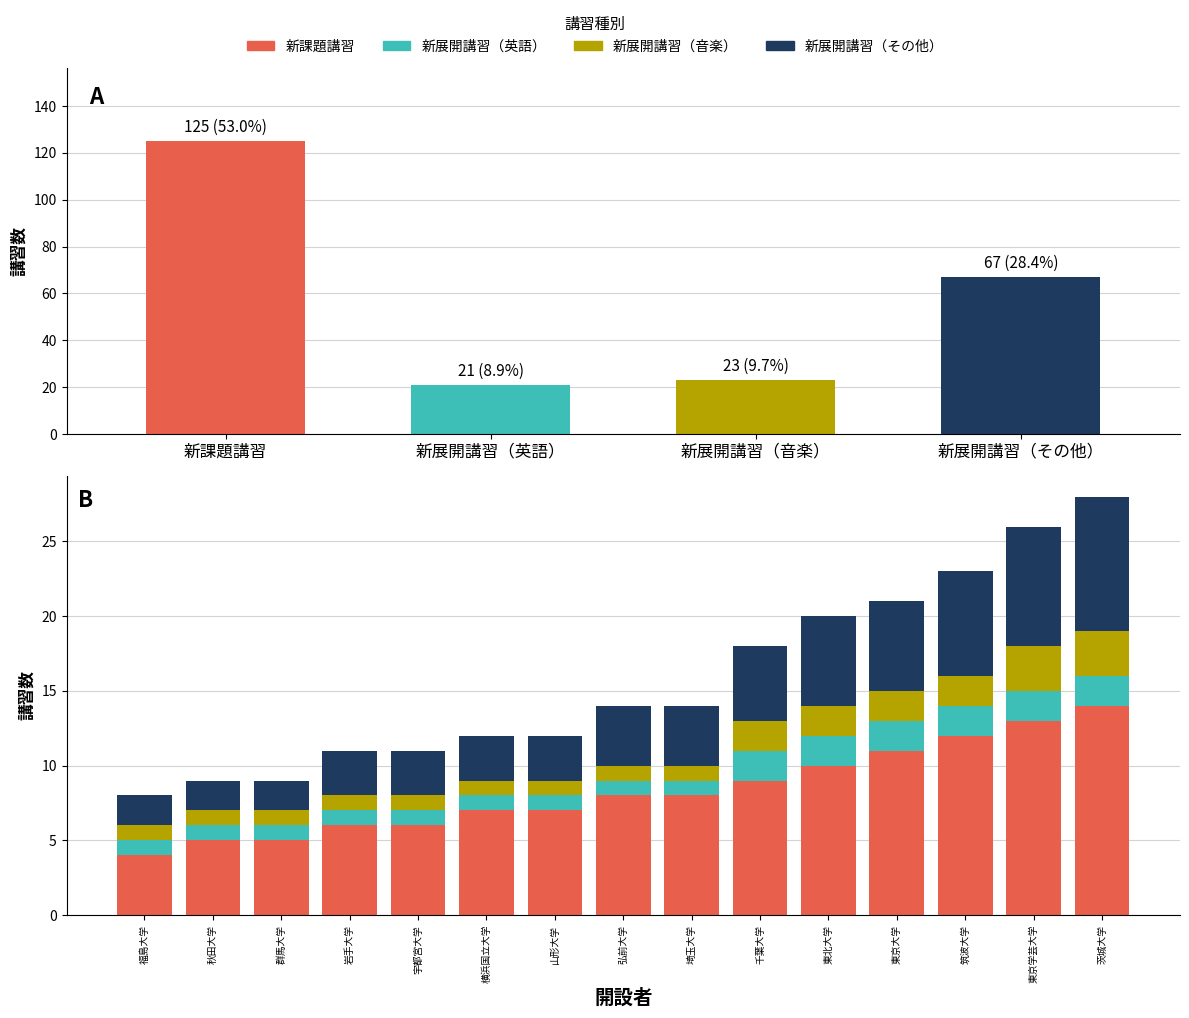

What value does the 新展開講習（その他） series have at 宇都宮大学?

3